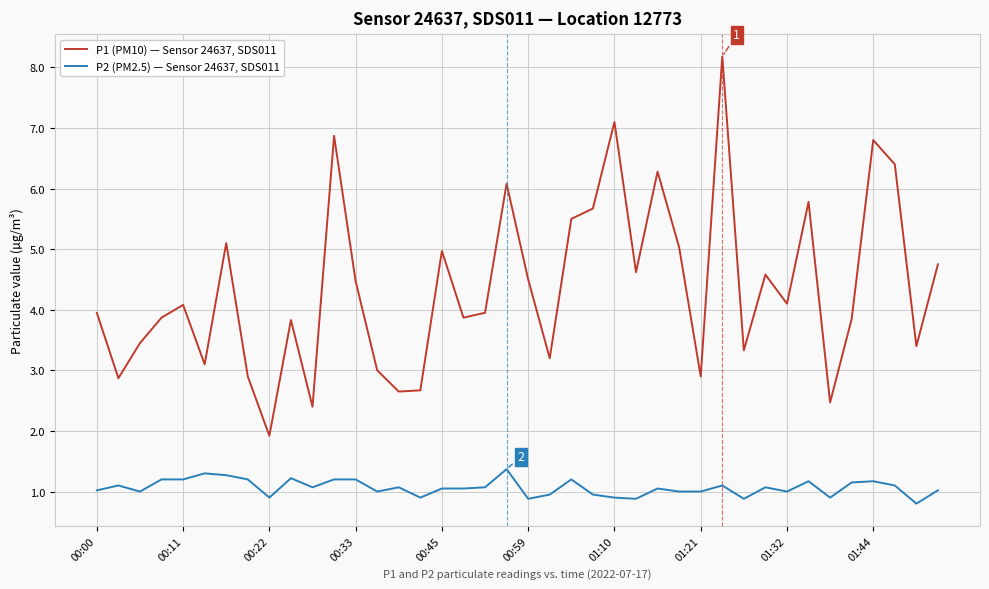

Which series has the largest total across all categories?

P1 (PM10) — Sensor 24637, SDS011